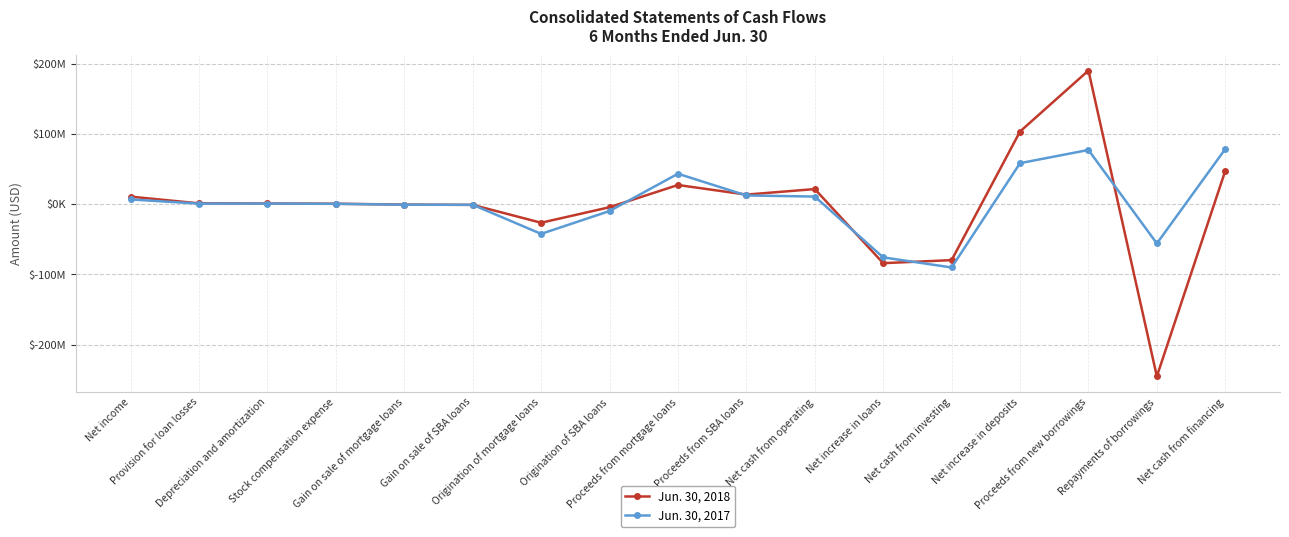

At which label does Jun. 30, 2018 first exceed 895000?

Net income